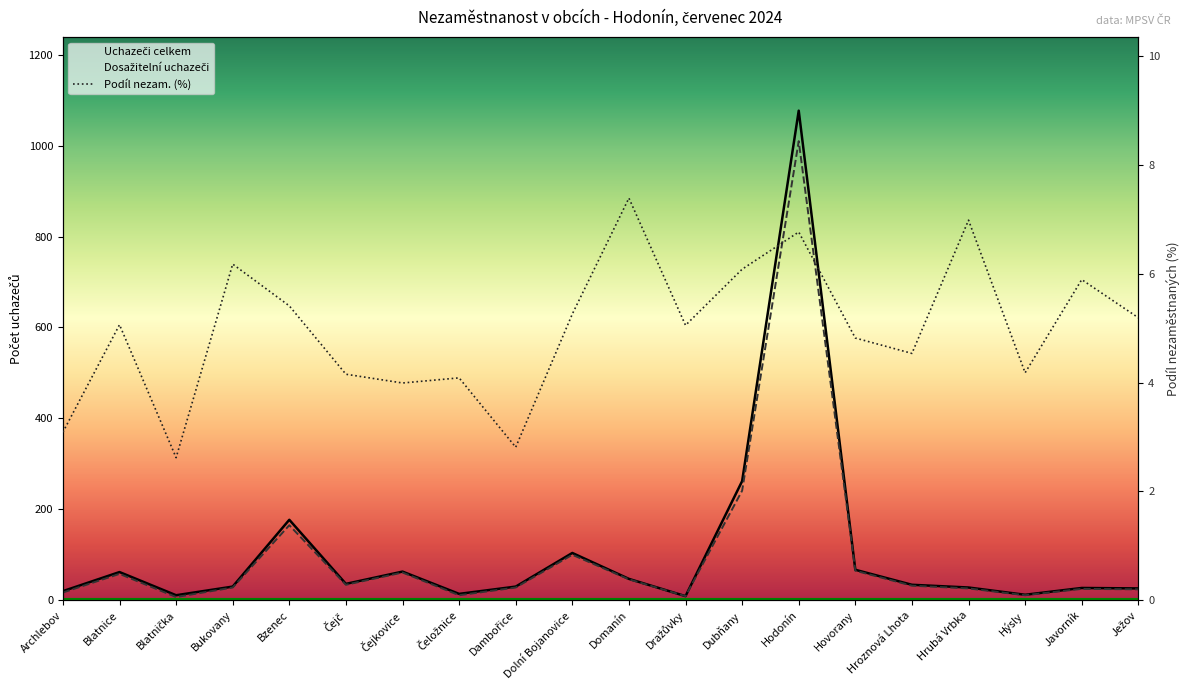

What is the value of the Podíl nezam. na obyvatelstvu v % point at the 6th from the left?

4.2